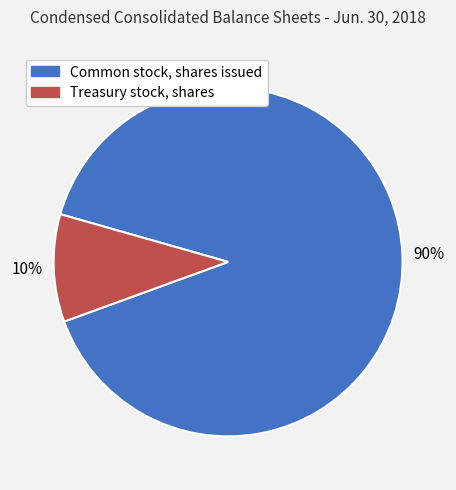

Rank the categories by value from lowest to highest.

Treasury stock, shares, Common stock, shares issued